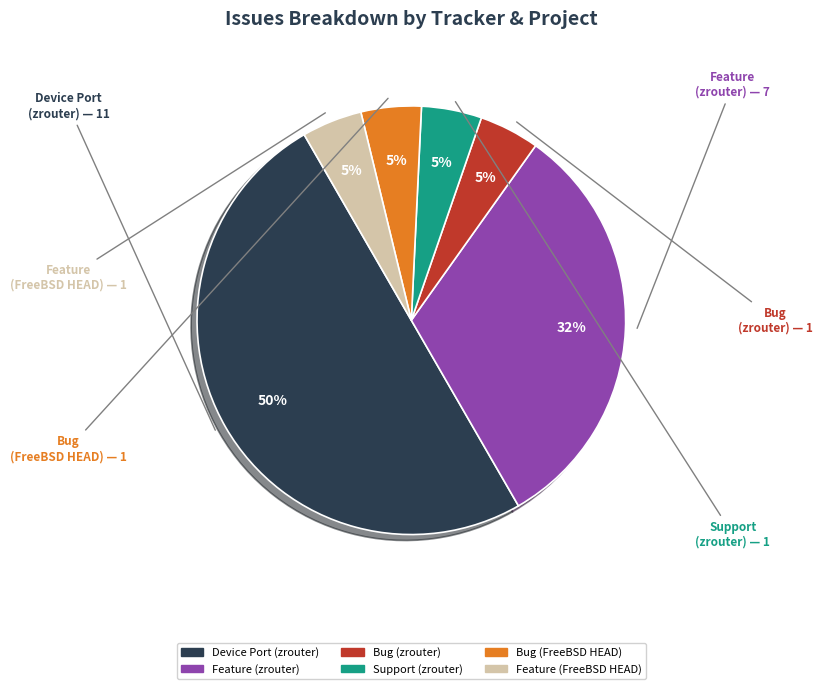

To the nearest percent, what is the average slice percentage?

17%